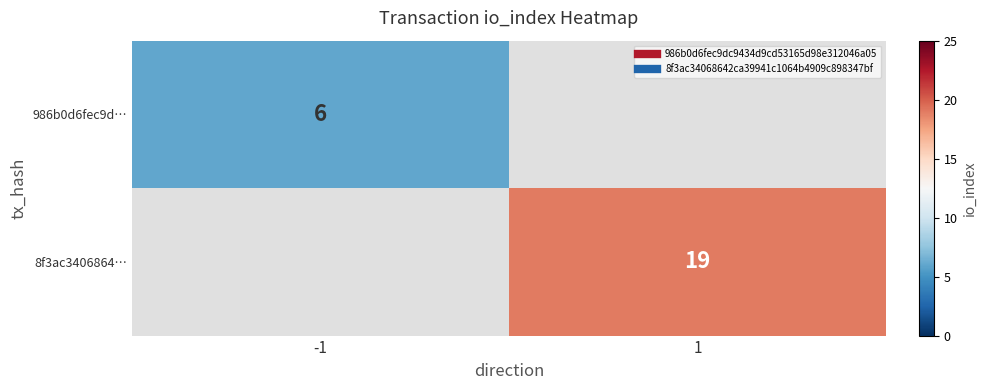

List the series in order of their peak value, lowest first.

986b0d6fec9d…, 8f3ac3406864…